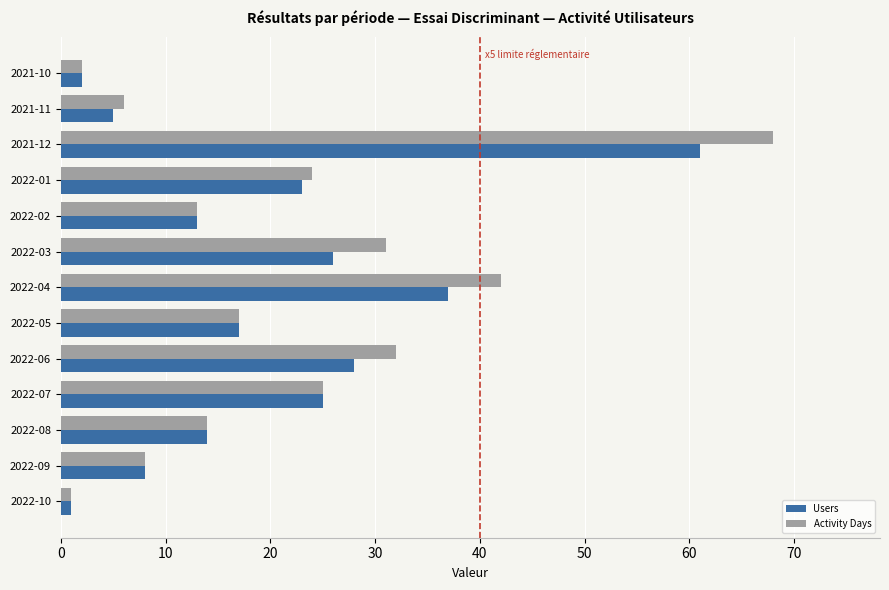

At how many categories does at least one series exceed 7?

10